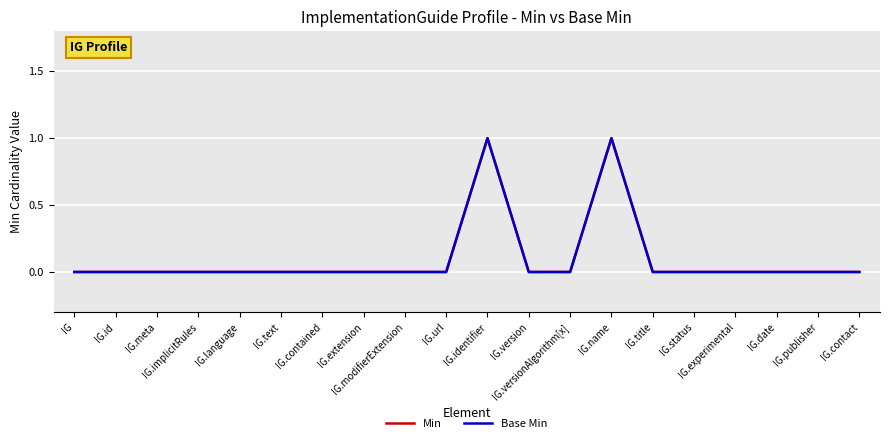

Does the chart have visible grid lines?

Yes